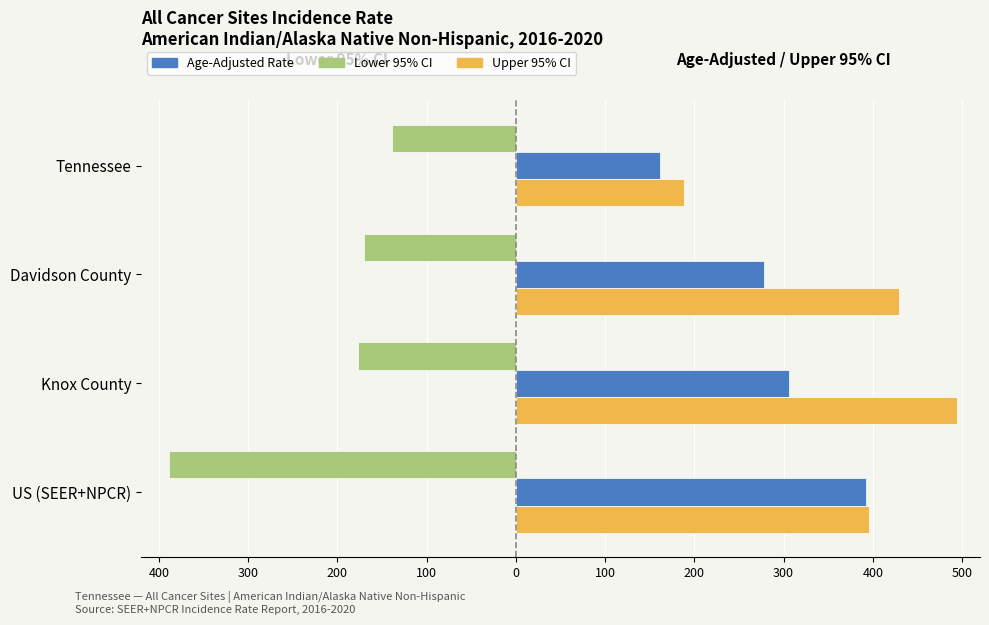

What is the lowest value of the Age-Adjusted Rate series?

162.0